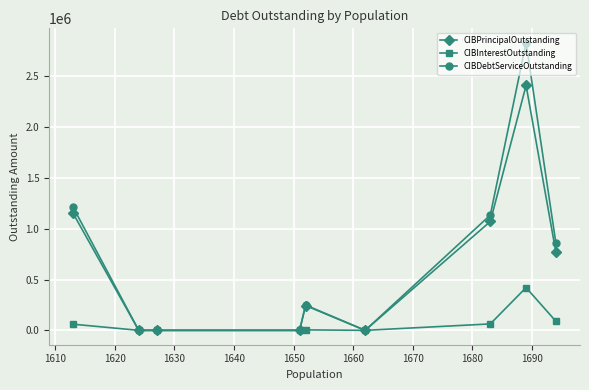

Which series has the largest range (max minus min)?

CIBDebtServiceOutstanding